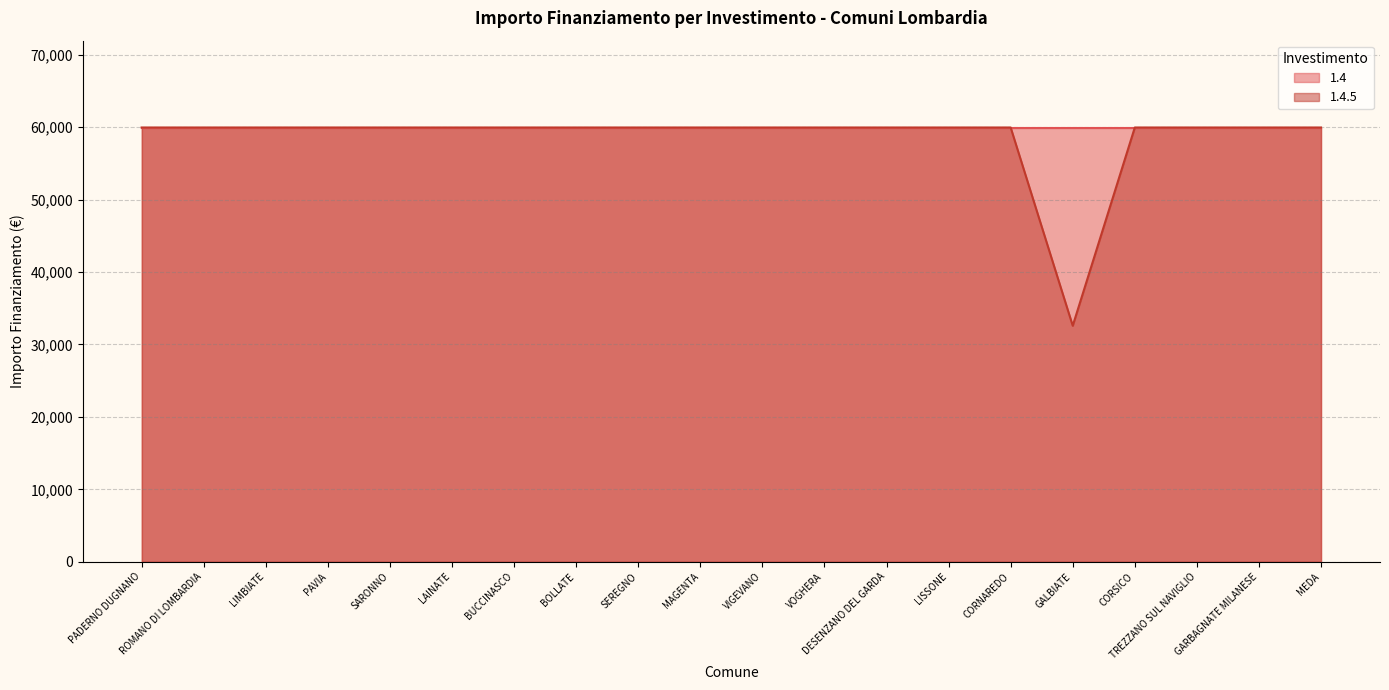

What is the sum of the values at LAINATE and DESENZANO DEL GARDA?

119932